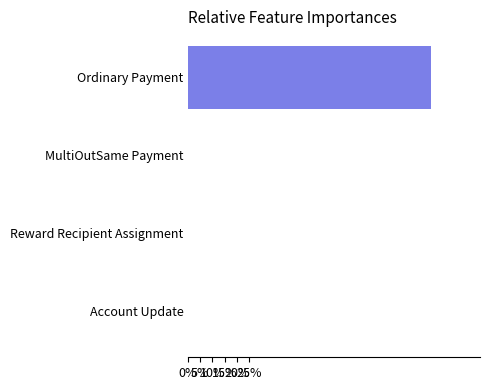

What is the change in value from Ordinary Payment to Reward Recipient Assignment?

-100.0